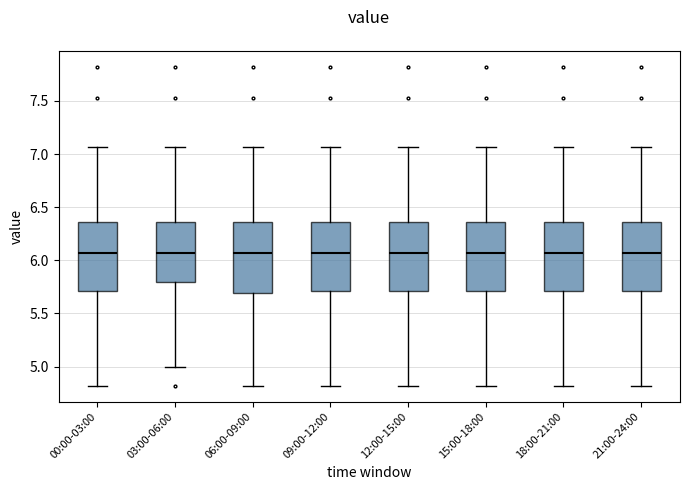

Reading left to right, read every box against the y-axis: the position of its median line, the range the box covers, and the ends of its whiskers. The values are not printed on the chart, so give them approximately, as read against the axis.

00:00-03:00: median 6.05, box 5.70 to 6.35, whiskers 4.80 to 7.05
03:00-06:00: median 6.05, box 5.80 to 6.35, whiskers 5.00 to 7.05
06:00-09:00: median 6.05, box 5.70 to 6.35, whiskers 4.80 to 7.05
09:00-12:00: median 6.05, box 5.70 to 6.35, whiskers 4.80 to 7.05
12:00-15:00: median 6.05, box 5.70 to 6.35, whiskers 4.80 to 7.05
15:00-18:00: median 6.05, box 5.70 to 6.35, whiskers 4.80 to 7.05
18:00-21:00: median 6.05, box 5.70 to 6.35, whiskers 4.80 to 7.05
21:00-24:00: median 6.05, box 5.70 to 6.35, whiskers 4.80 to 7.05